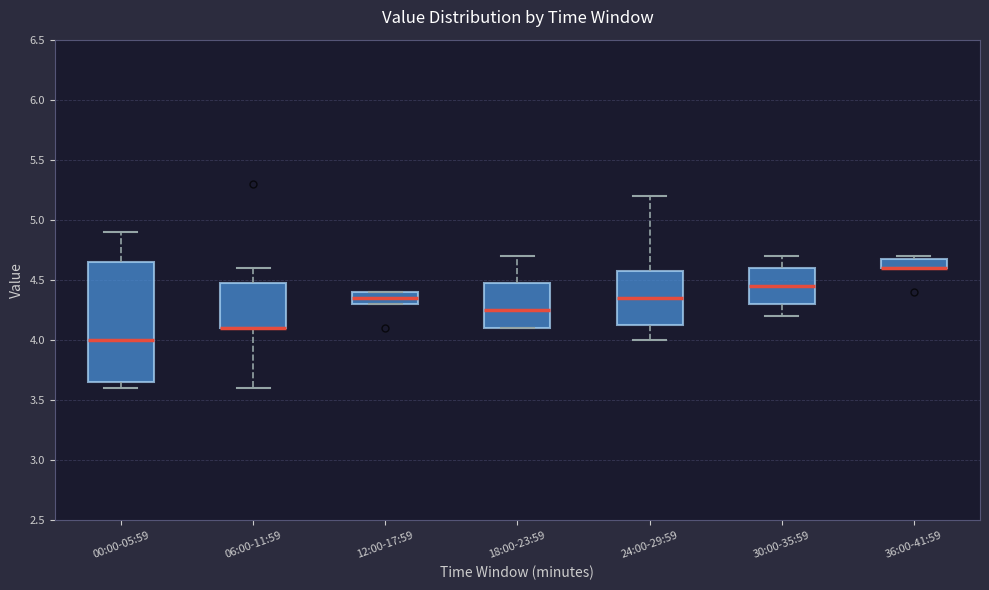

Which box is the tallest, from its lower edge to its upper edge?

00:00-05:59